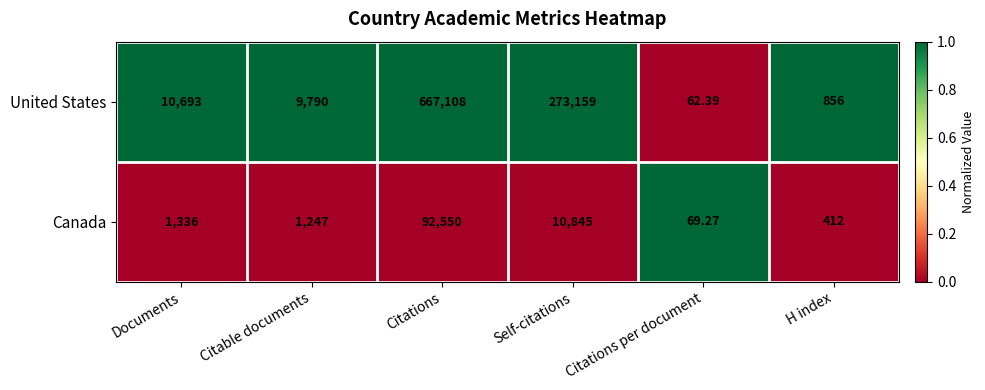

What is the total value across all series at Citations per document?

131.7